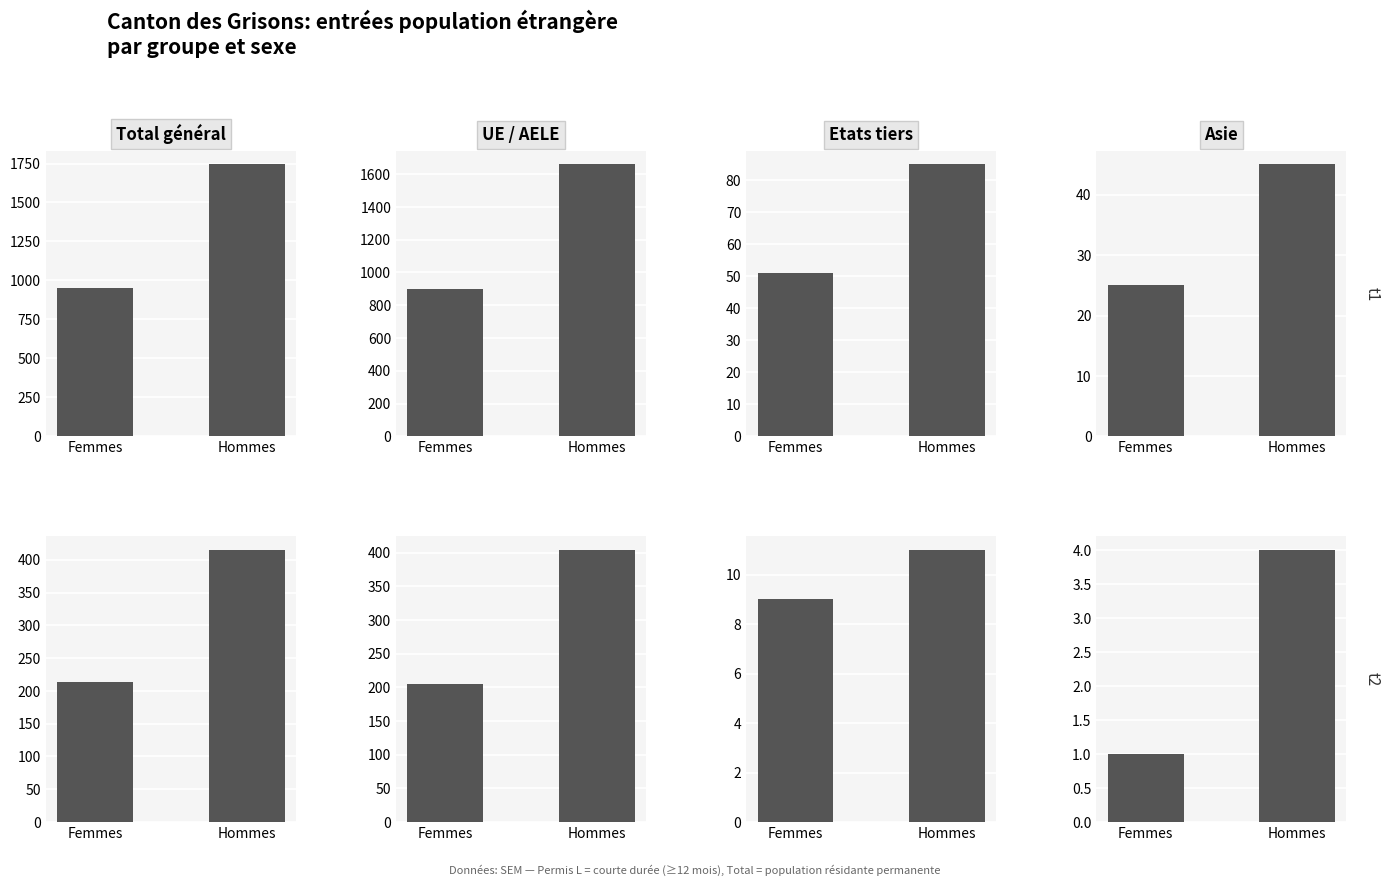

Where does the Permis L (Femmes) series first go above 9?

Total général